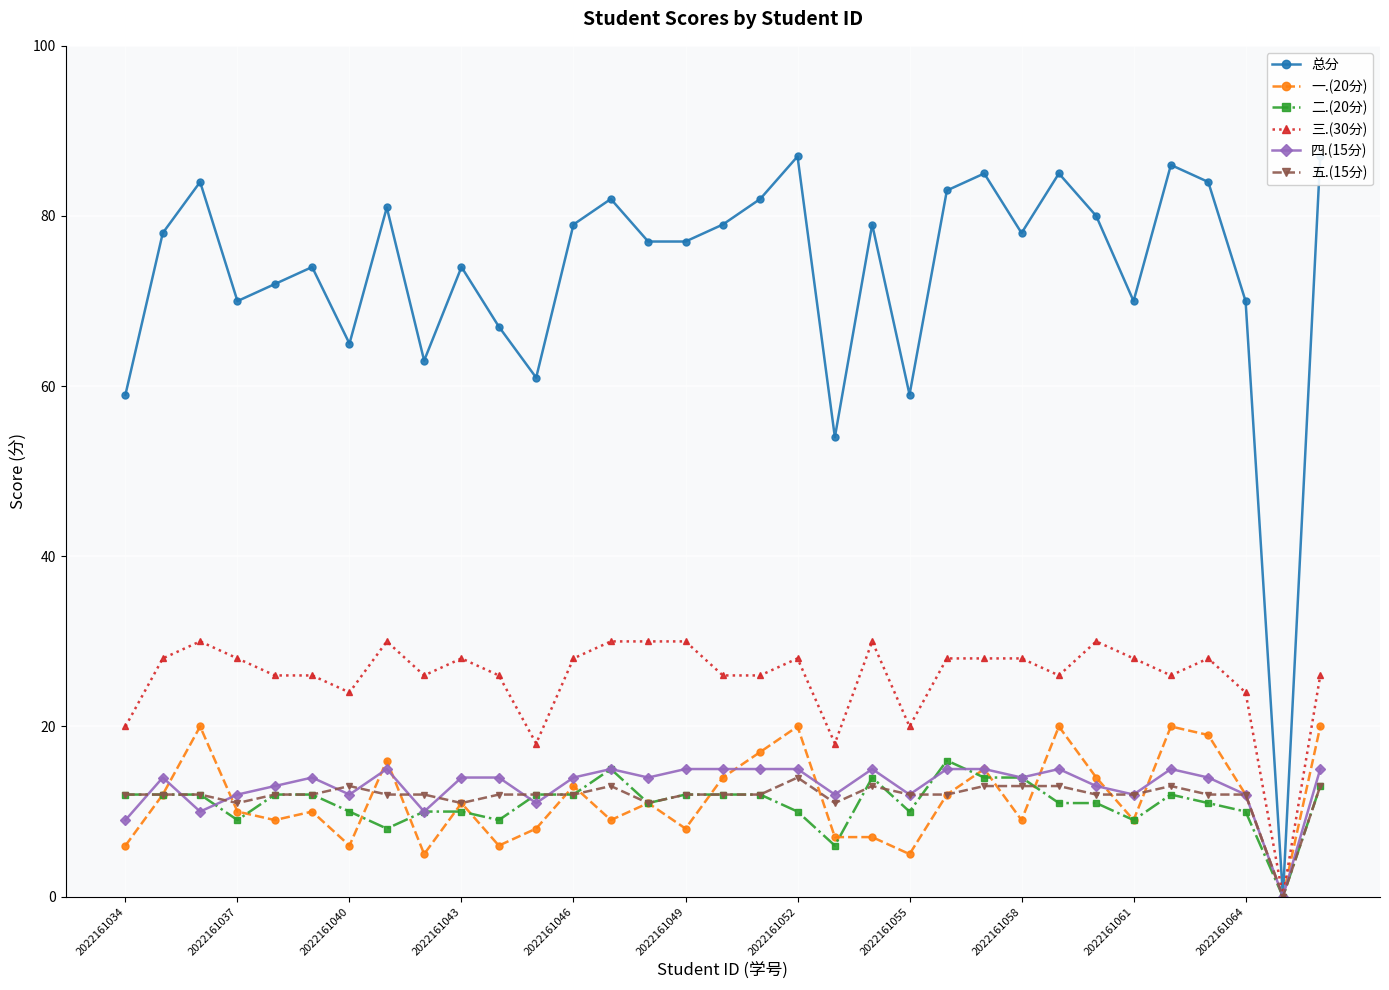

How many lines are shown in the chart?

6